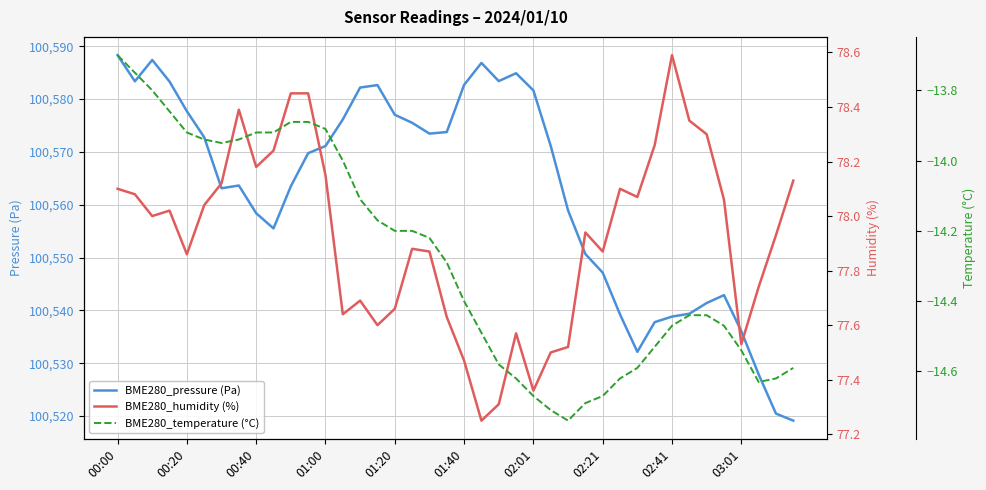

True or false: BME280_pressure (Pa) and BME280_temperature (°C) cross at least once.

False